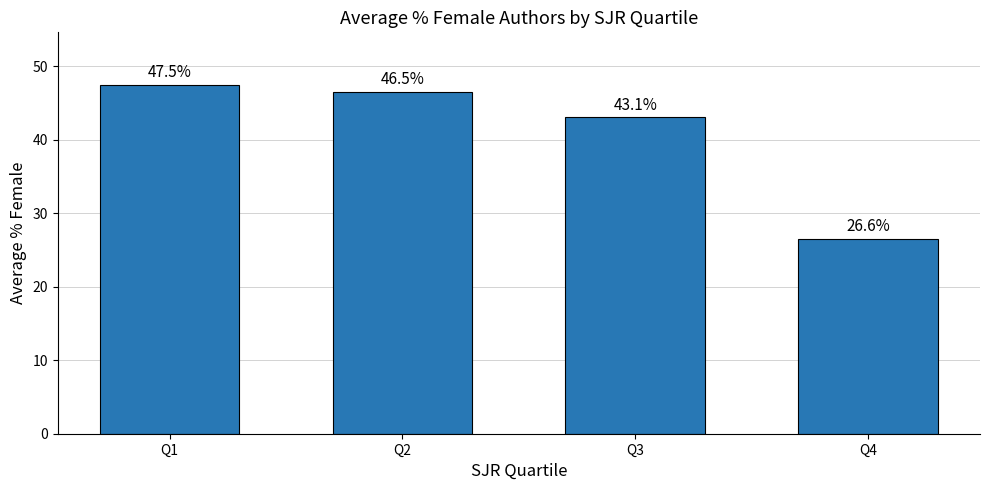

Rank the categories by value from highest to lowest.

Q1, Q2, Q3, Q4